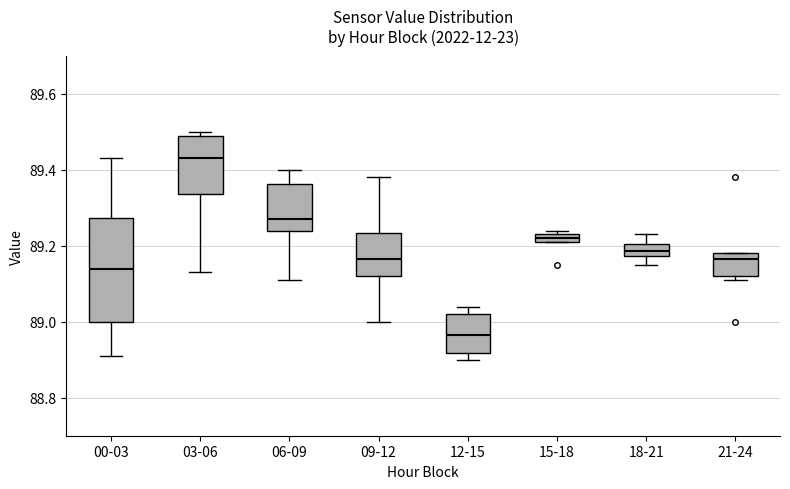

Which box's median line is the highest?

03-06